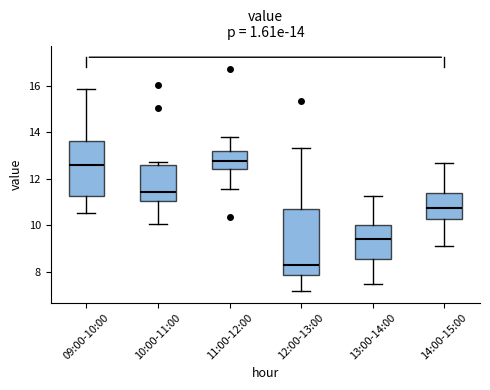

Which box is the tallest, from its lower edge to its upper edge?

12:00-13:00